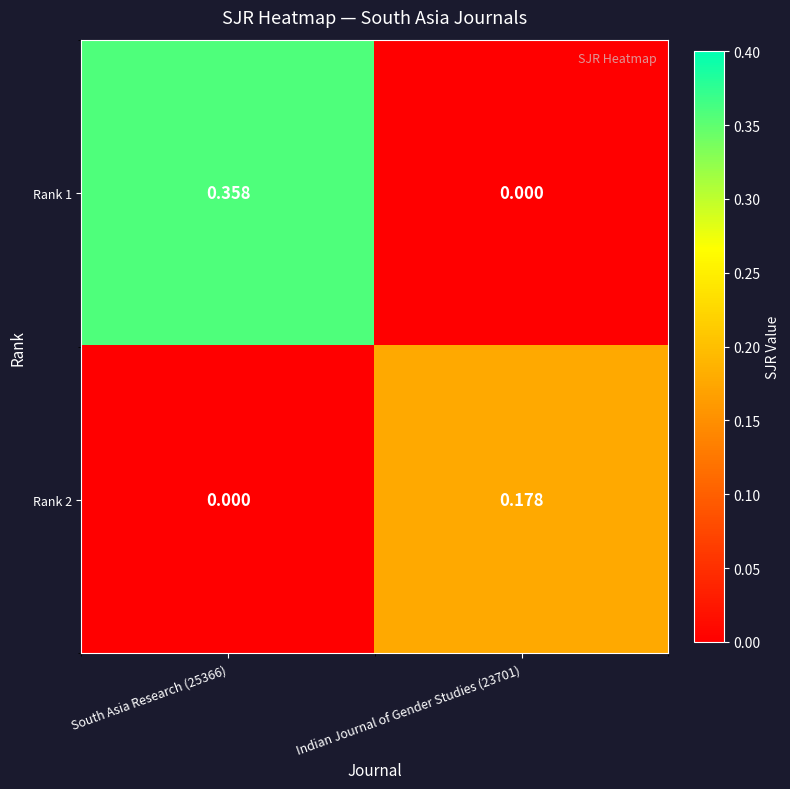

Reading left to right, list all the values displayed in this chart.

Rank 1: South Asia Research (25366)=0.4	Indian Journal of Gender Studies (23701)=0.0
Rank 2: South Asia Research (25366)=0.0	Indian Journal of Gender Studies (23701)=0.2